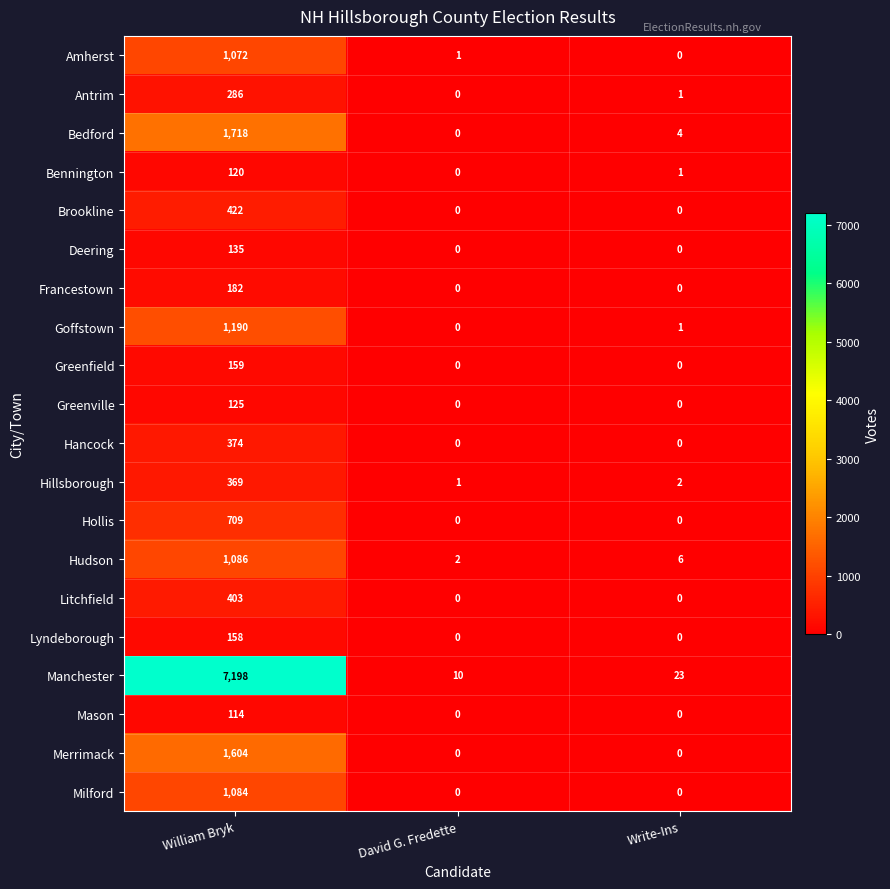

Which label corresponds to the largest value in the chart?

William Bryk